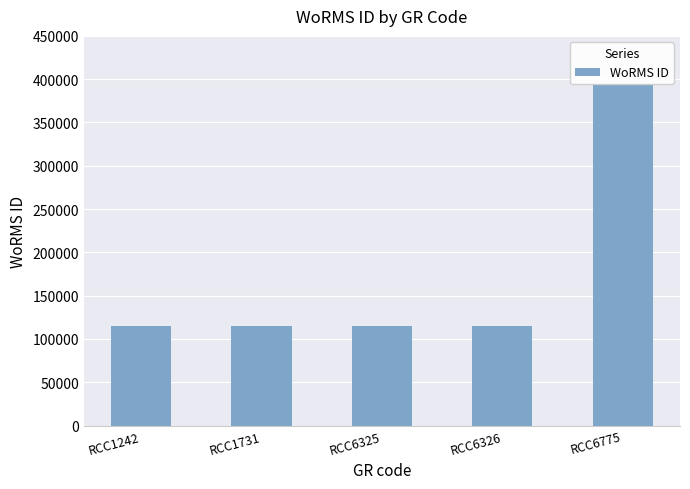

Does the chart contain stacked bars?

No